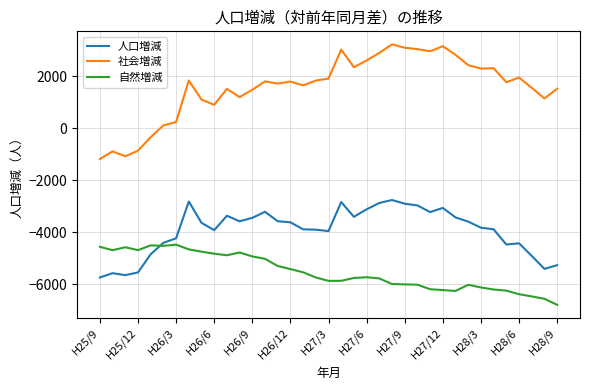

Which series has the largest range (max minus min)?

社会増減